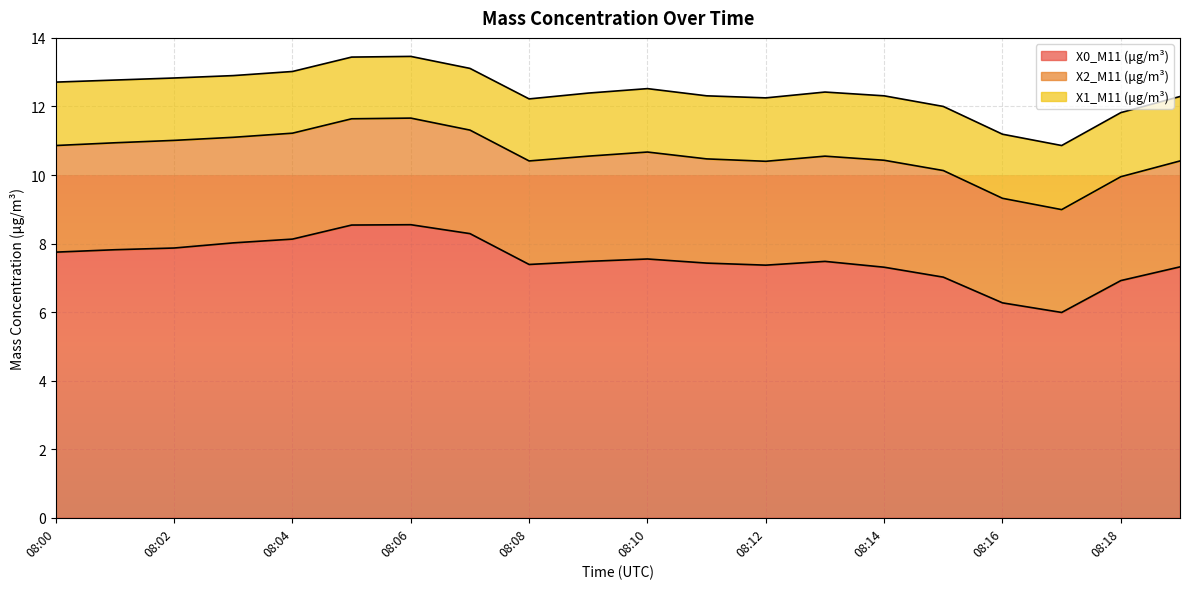

Reading right to left, extract all data points from this chart.

X0_M11 (μg/m³): 7.3	6.9	6.0	6.3	7.0	7.3	7.5	7.4	7.4	7.5	7.5	7.4	8.3	8.6	8.5	8.1	8.0	7.9	7.8	7.8
X2_M11 (μg/m³): 3.1	3.0	3.0	3.0	3.1	3.1	3.1	3.0	3.0	3.1	3.1	3.0	3.0	3.1	3.1	3.1	3.1	3.1	3.1	3.1
X1_M11 (μg/m³): 1.9	1.9	1.9	1.9	1.9	1.9	1.9	1.9	1.8	1.9	1.8	1.8	1.8	1.8	1.8	1.8	1.8	1.8	1.8	1.9